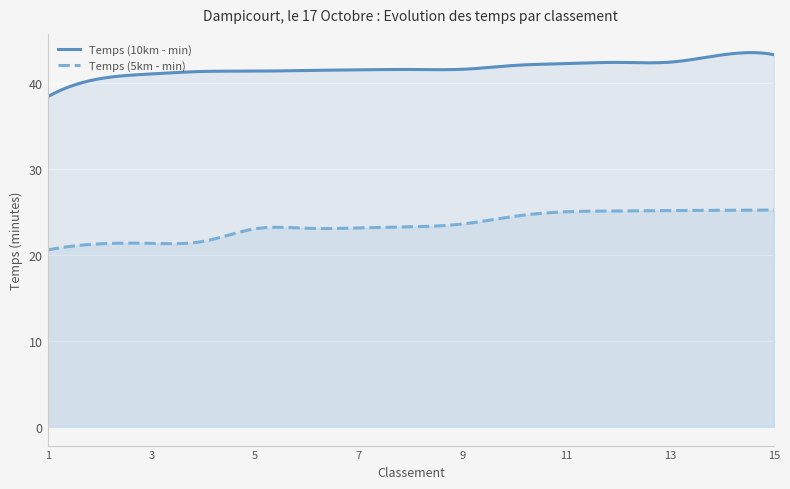

Rank the series by their maximum value, from highest to lowest.

Temps (10km - min), Temps (5km - min)